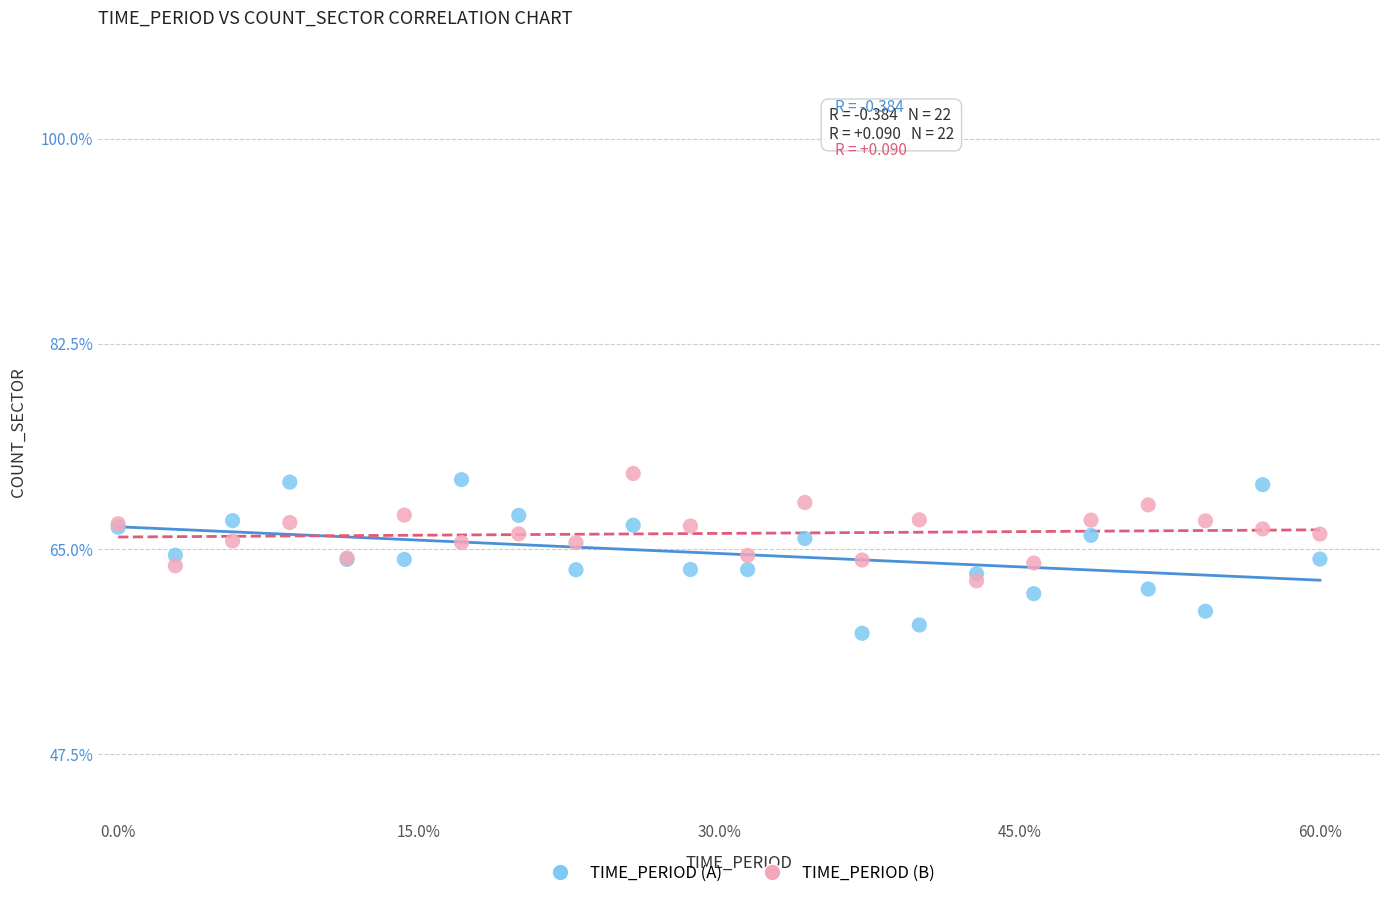

Which series reaches the minimum Y coordinate?

TIME_PERIOD (A)